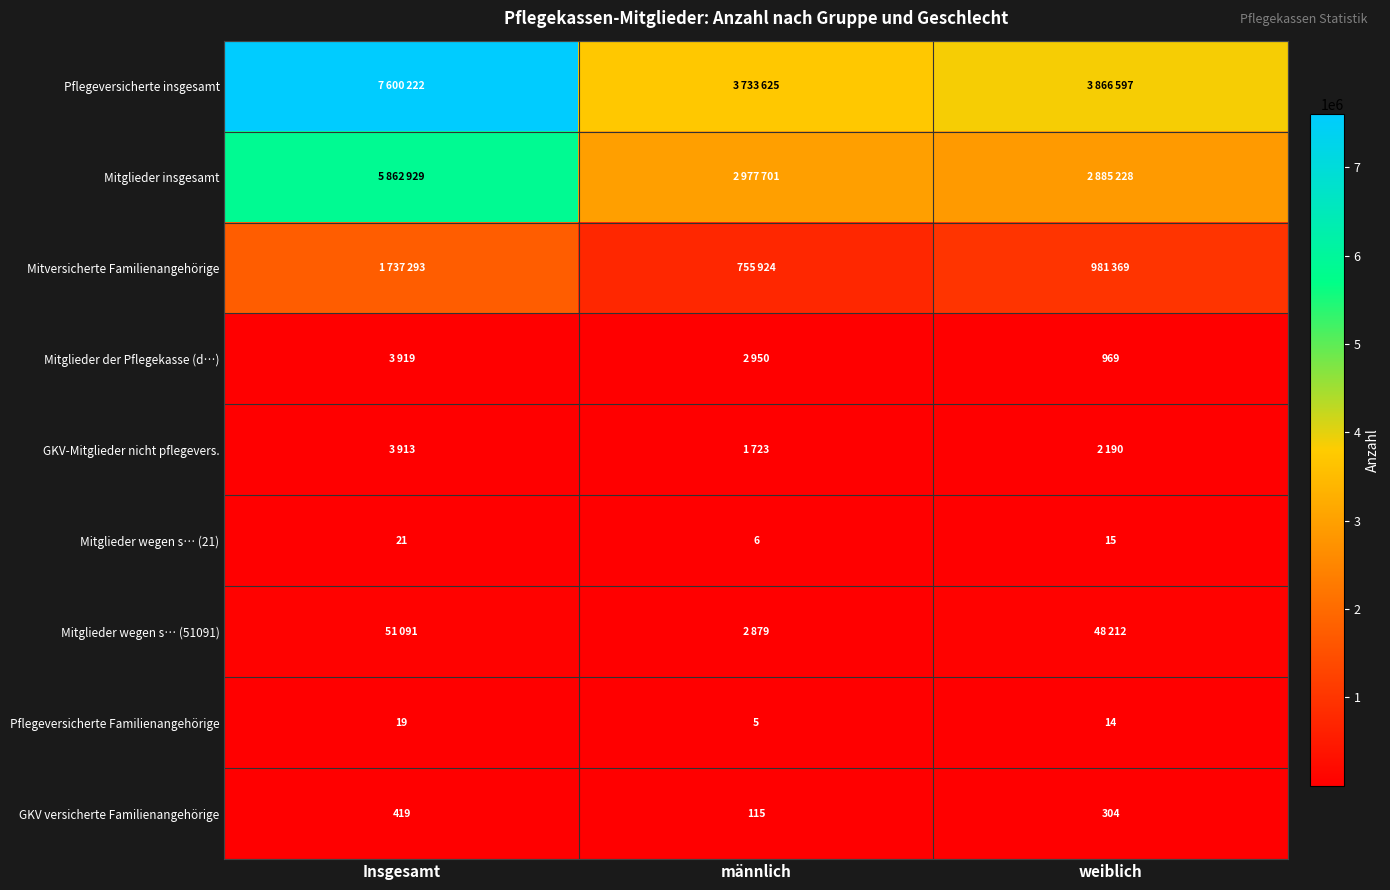

Is it true that Pflegeversicherte Familienangehörige equals 1 at männlich?

False